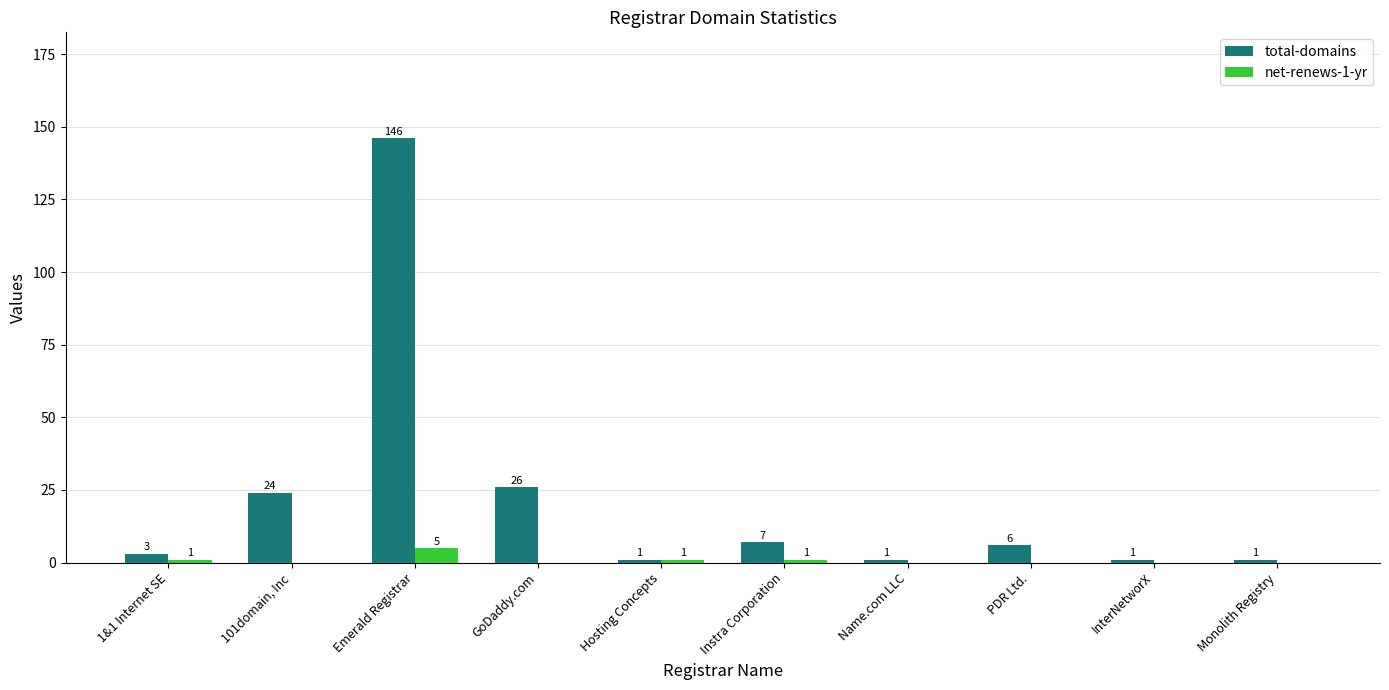

What are all the series names shown in the legend?

total-domains, net-renews-1-yr